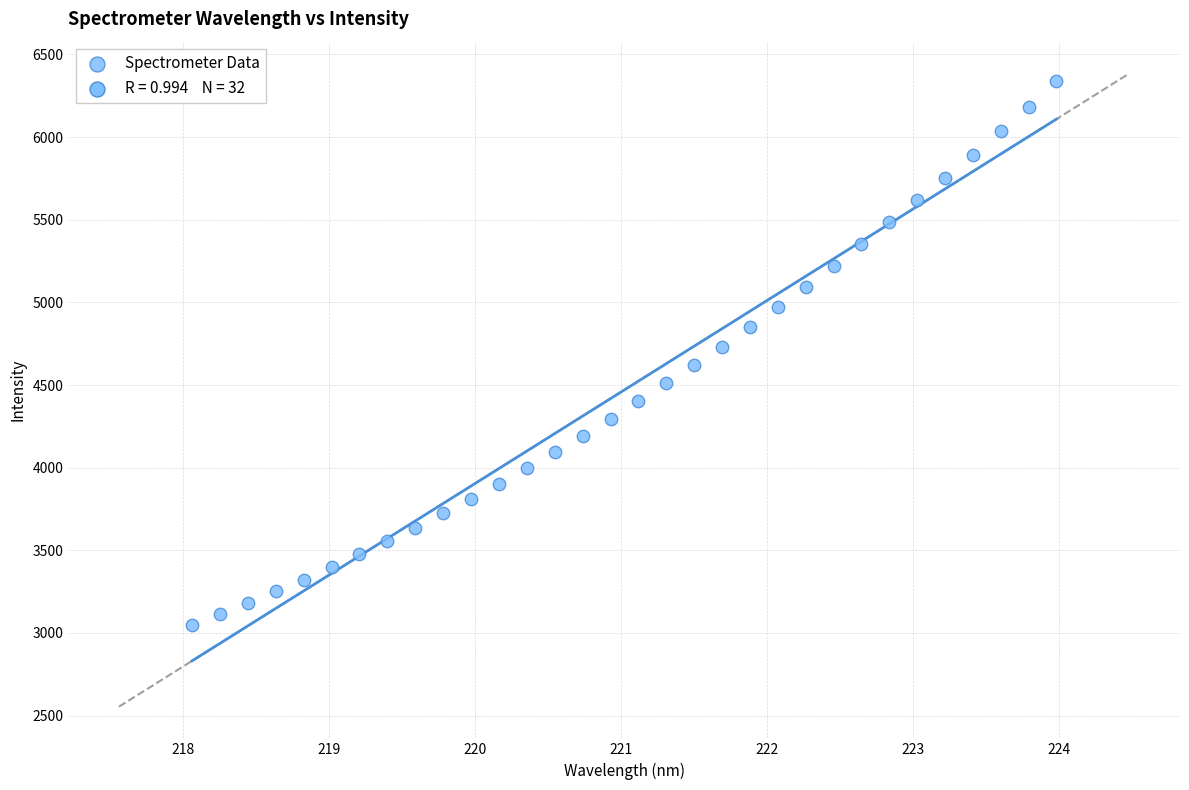

What is the range of Y values (max minus min)?

3288.0